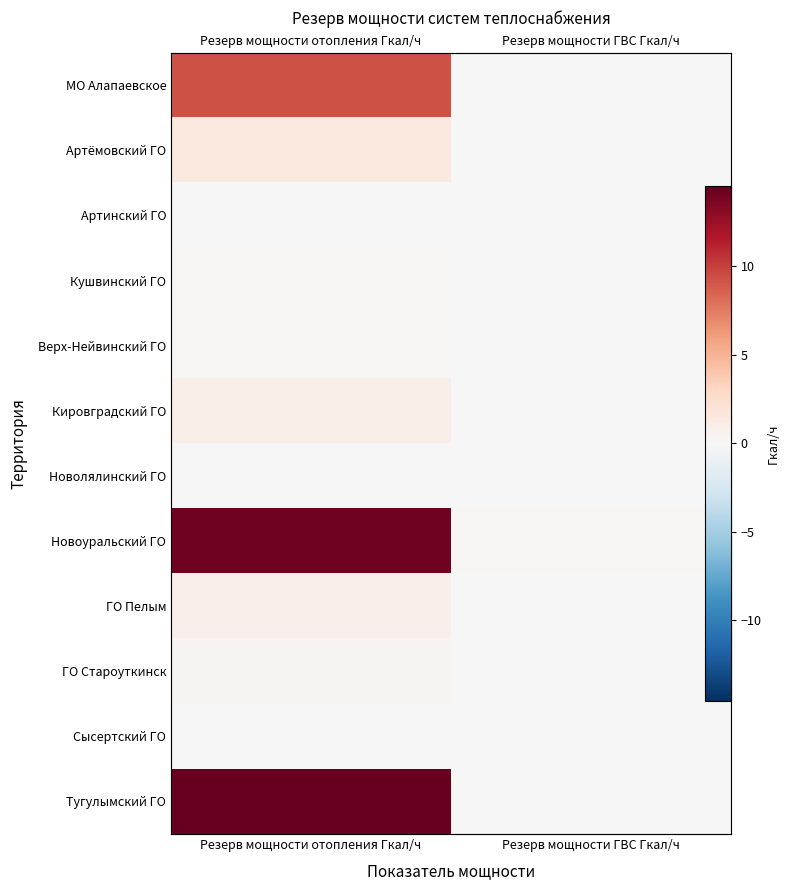

Rank the series at Резерв мощности ГВС Гкал/ч from lowest to highest value.

МО Алапаевское, Артинский ГО, Новолялинский ГО, ГО Пелым, ГО Староуткинск, Сысертский ГО, Артёмовский ГО, Кушвинский ГО, Кировградский ГО, Тугулымский ГО, Верх-Нейвинский ГО, Новоуральский ГО